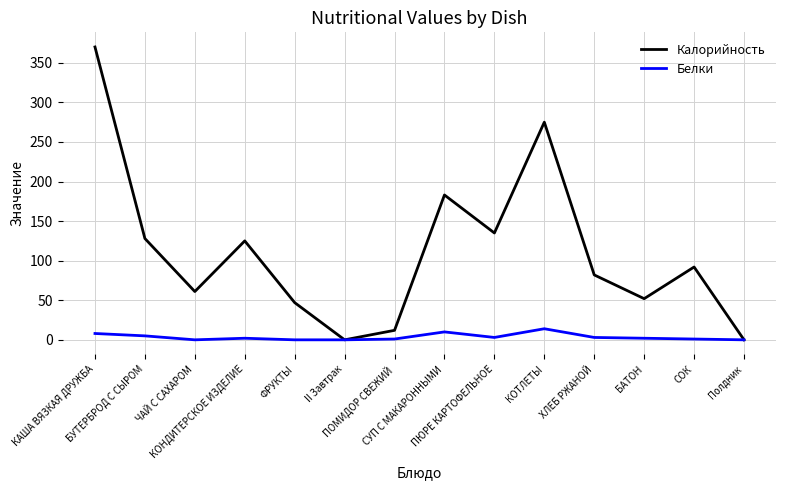

What is the maximum value for Калорийность?

370